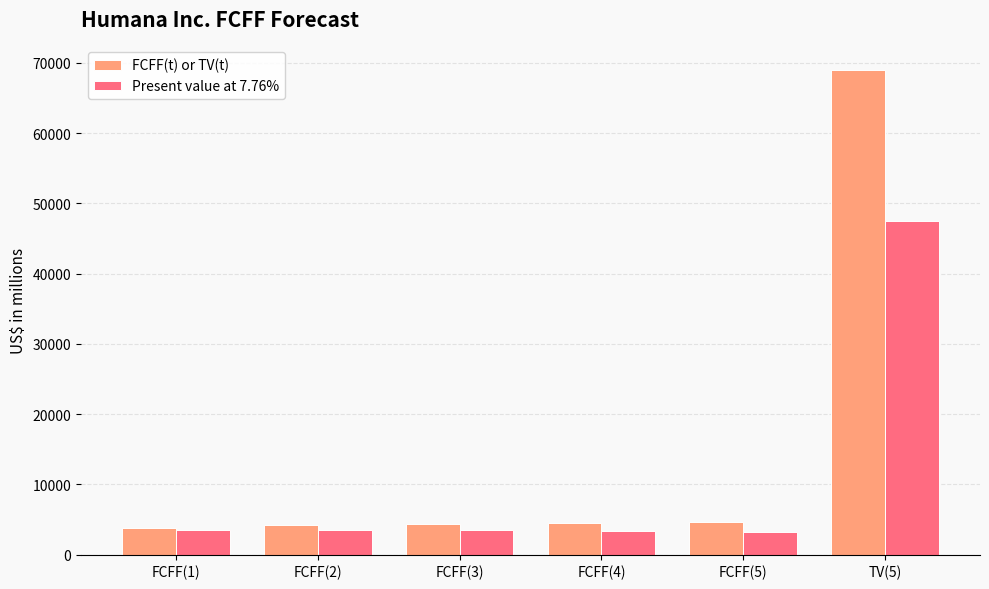

At how many categories does at least one series exceed 52744?

1